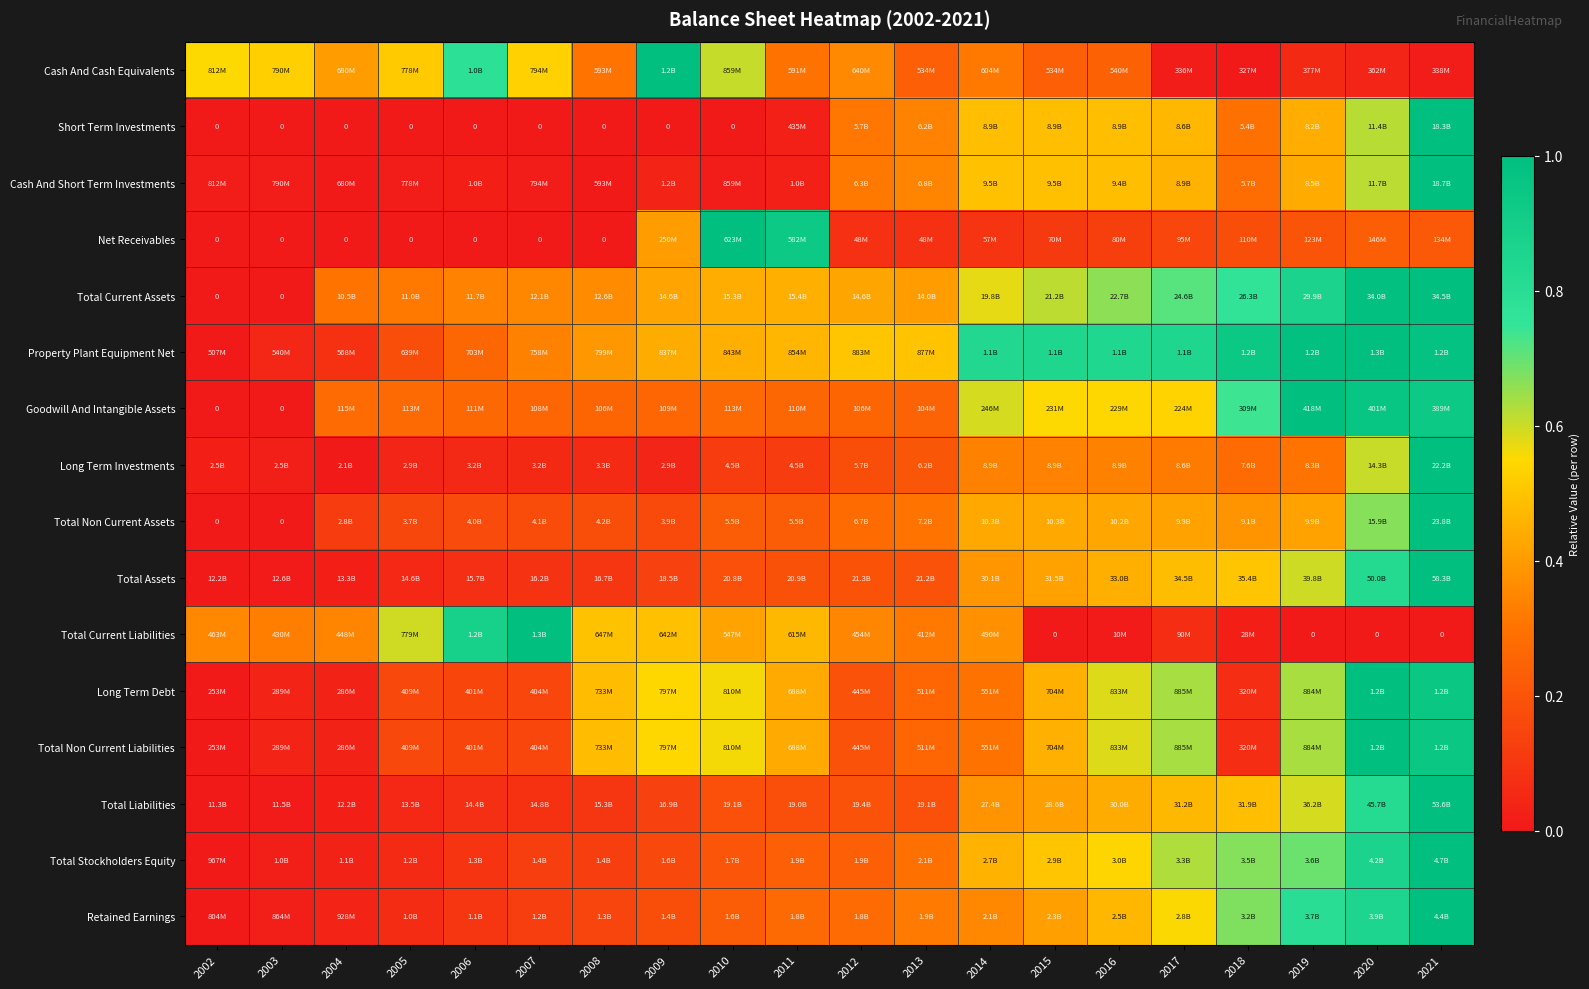

At how many categories does at least one series exceed 0?

20